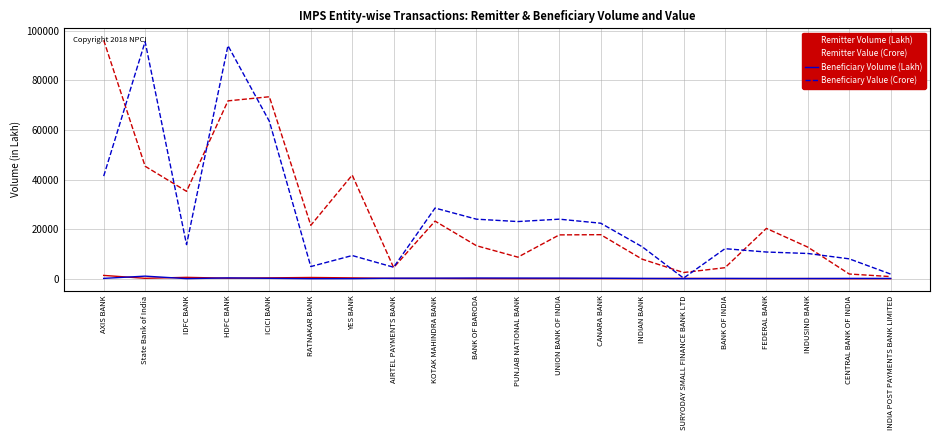

At which category is the sum across all series the highest?

HDFC BANK